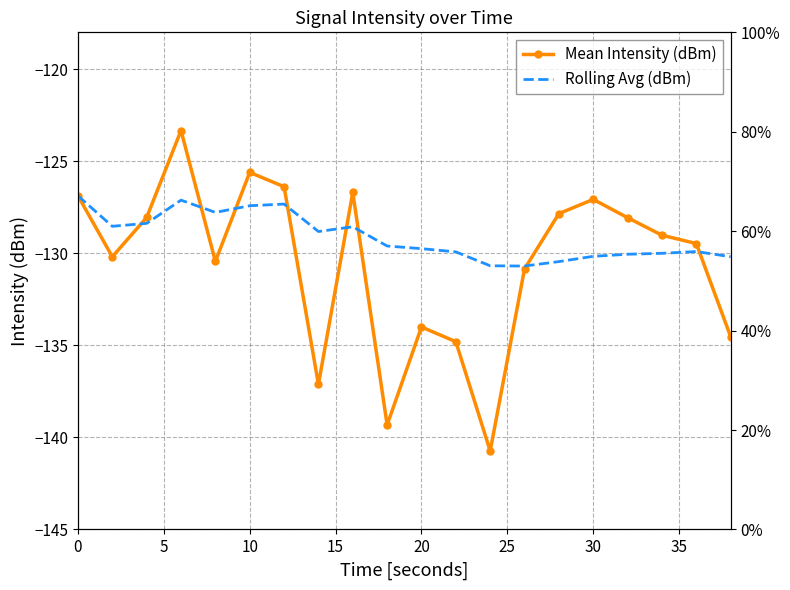

Which series has the largest total across all categories?

Rolling Avg (dBm)